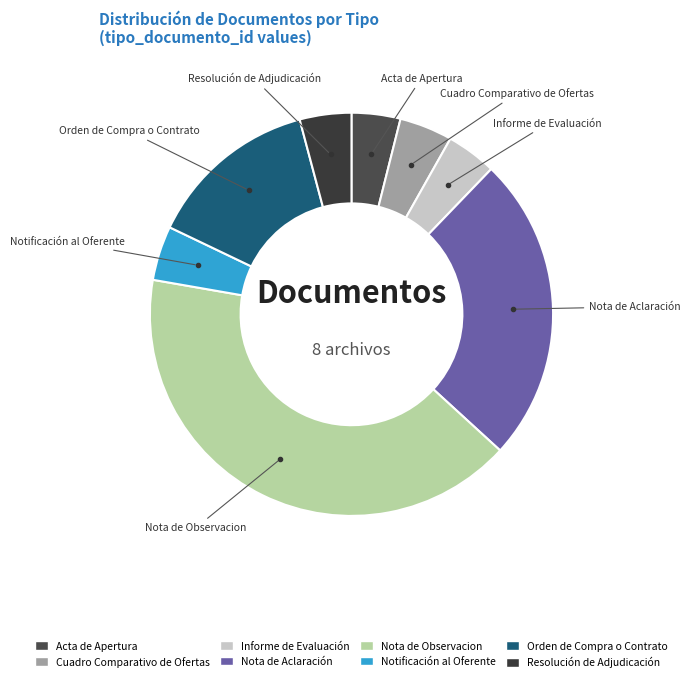

Is there any slice that represents more than half of the pie?

No